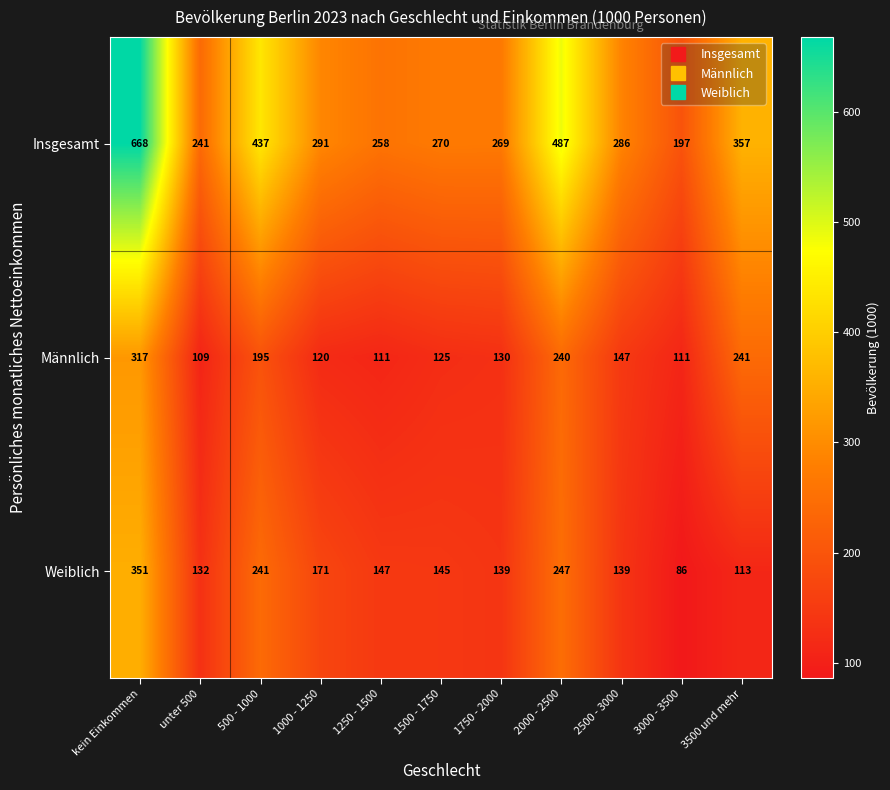

Which category has the highest value across all series?

kein Einkommen